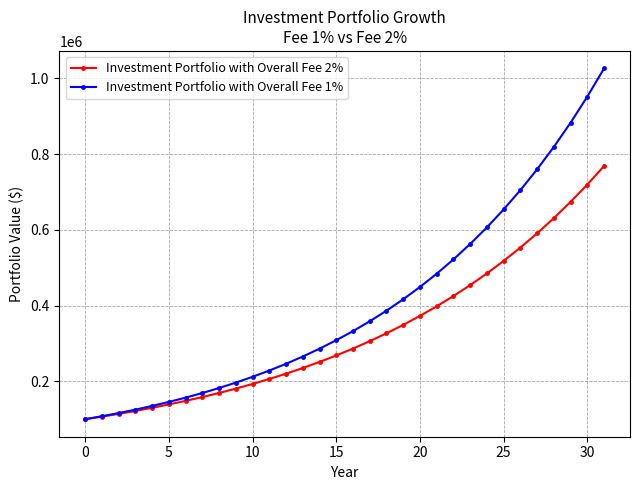

Which series has the largest range (max minus min)?

Investment Portfolio with Overall Fee 1%